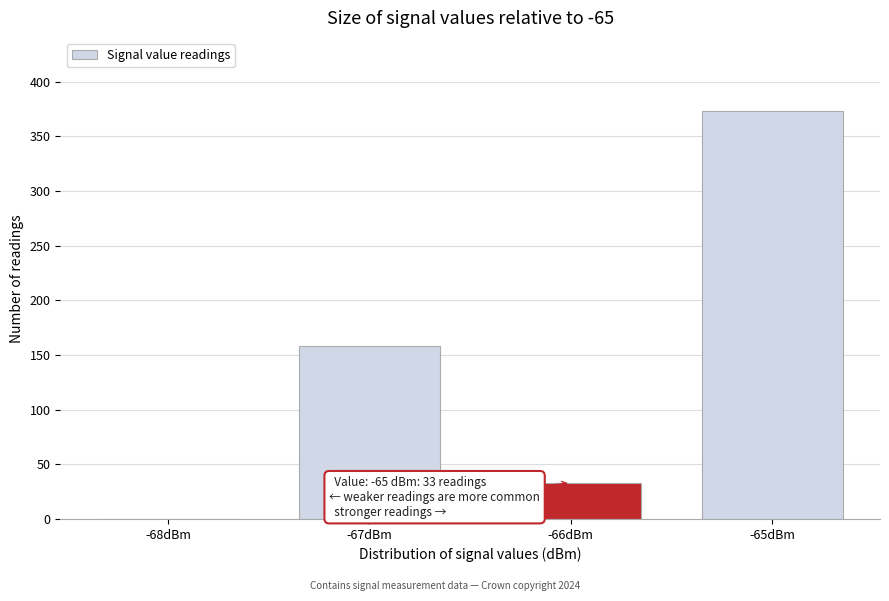

Reading left to right, what are all the values shown in this chart?

-68dBm=0	-67dBm=158	-66dBm=33	-65dBm=373